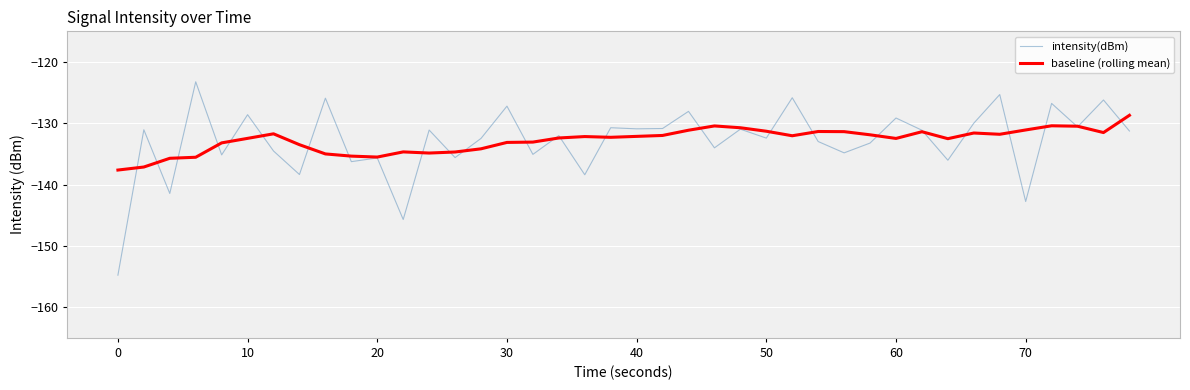

Which series has the largest range (max minus min)?

intensity(dBm)